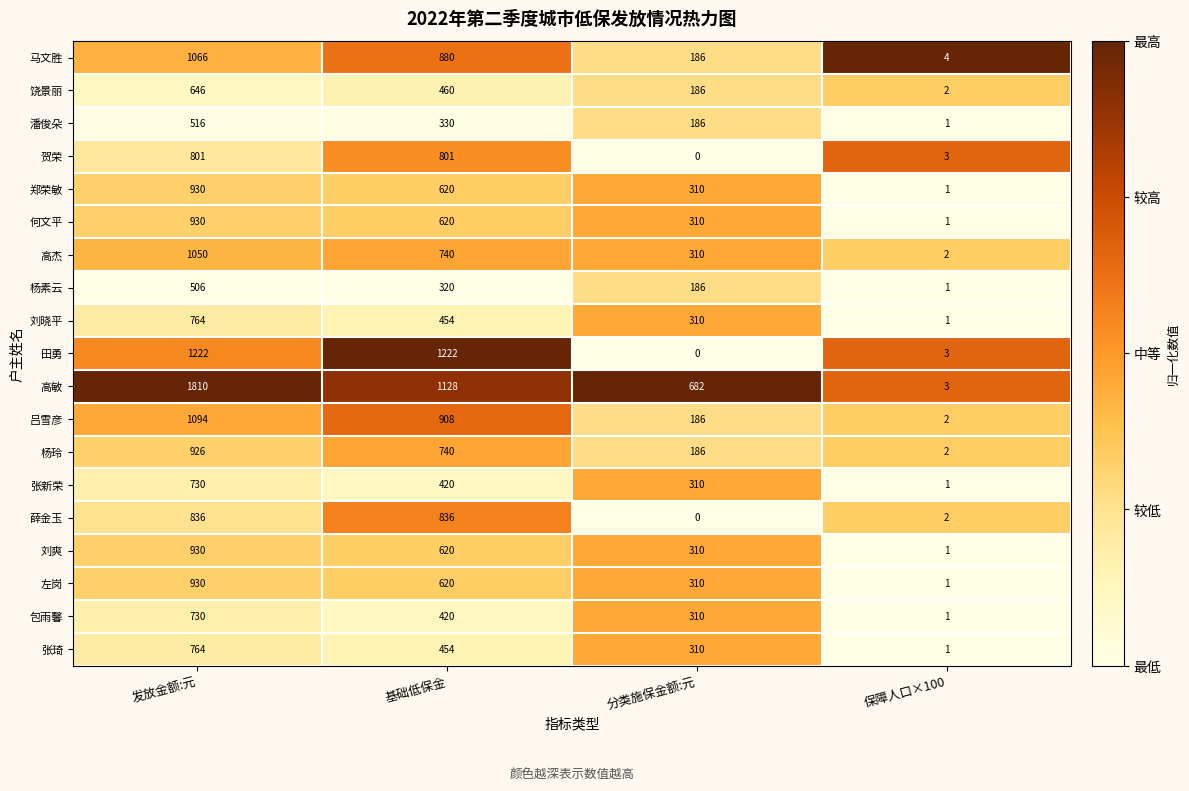

Rank the categories by 吕雪彦 value from highest to lowest.

发放金额:元, 基础低保金, 分类施保金额:元, 保障人口×100